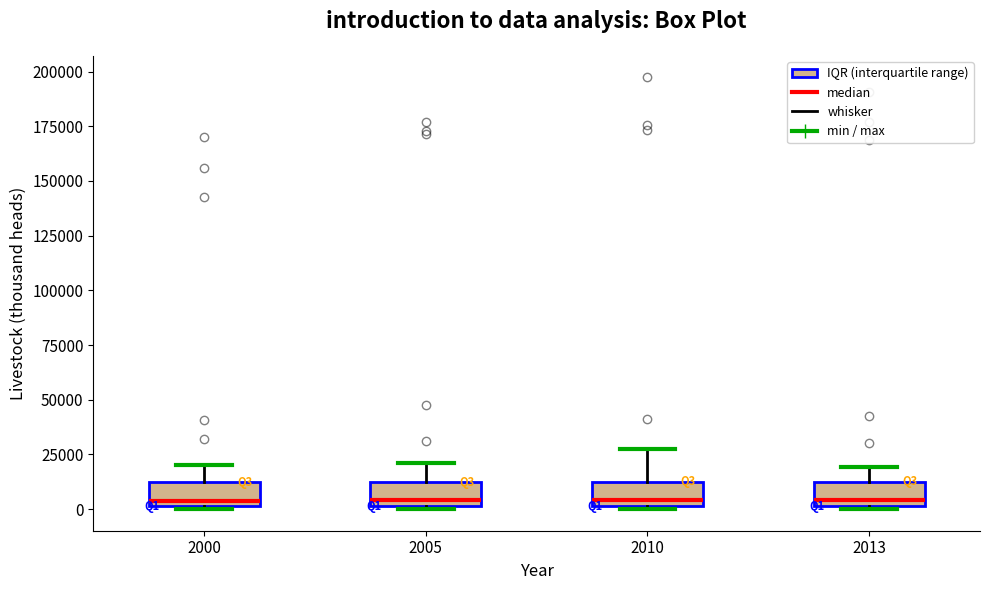

Where does the median line of the box at x = 2005 sit on the y-axis? The values are not printed on the chart, so give them approximately, as read against the axis.

5000